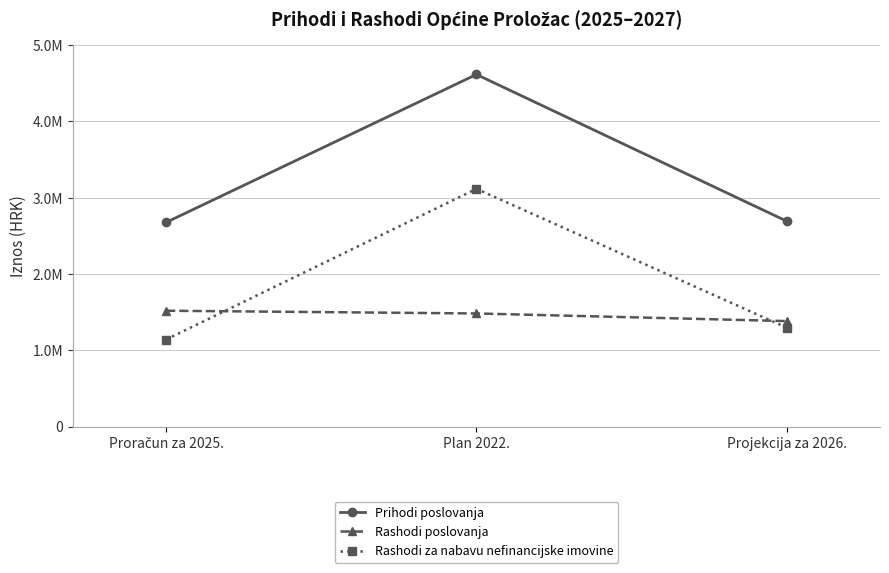

Does the chart have visible grid lines?

Yes